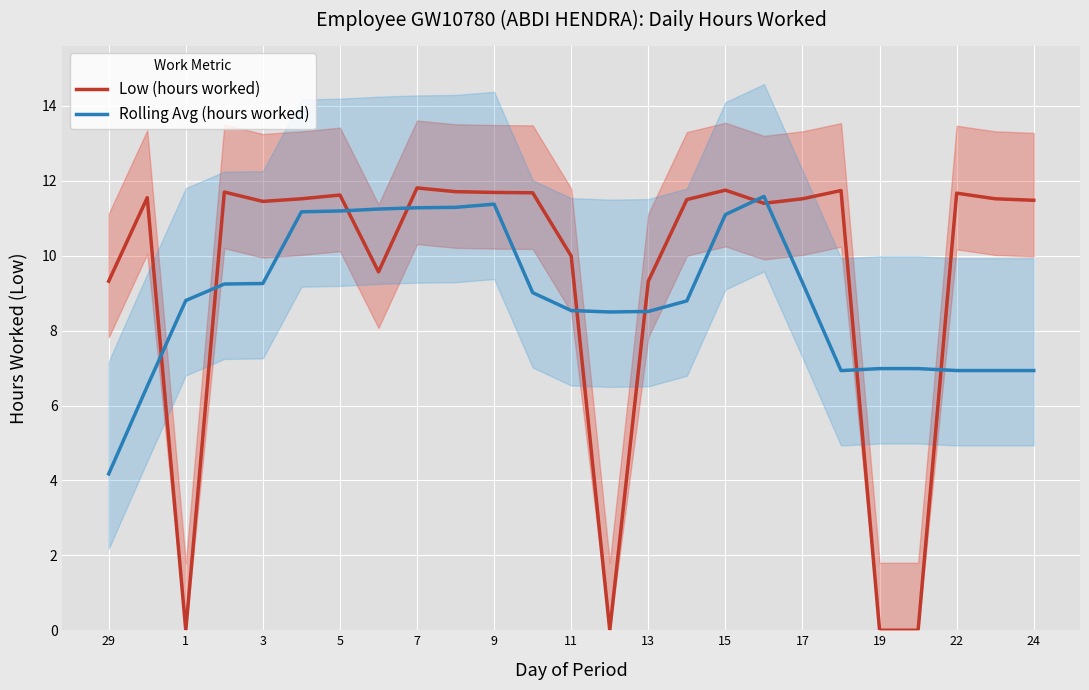

What is the spread (max minus min) of values at 15?

0.5